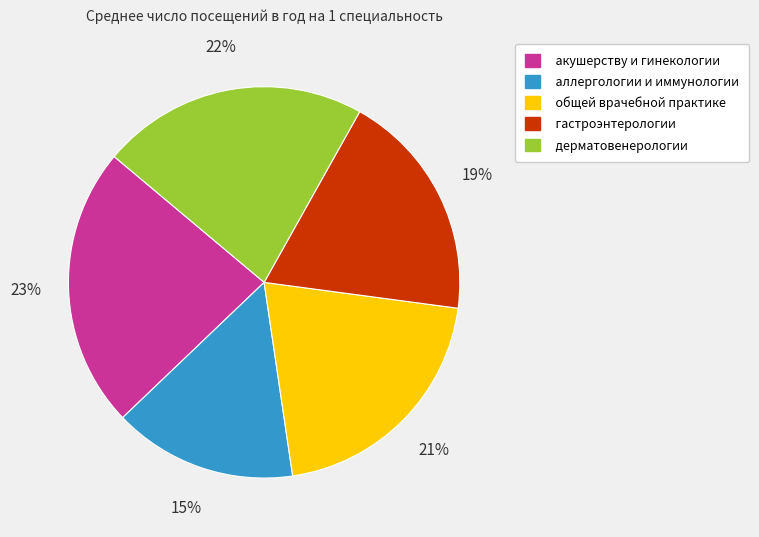

The дерматовенерологии slice represents 35% of the pie. True or false?

False